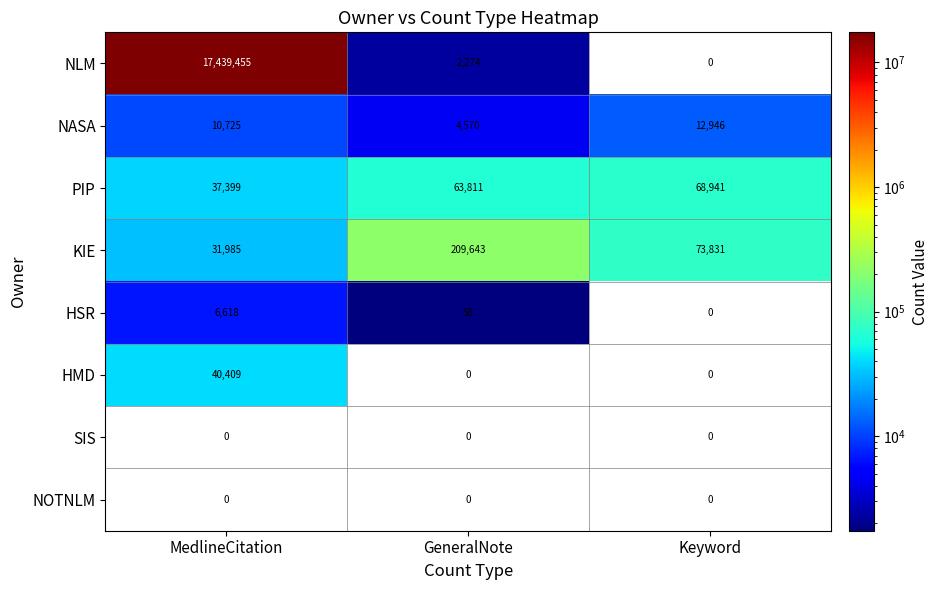

Where is HSR nearest to the value 3309?

GeneralNote